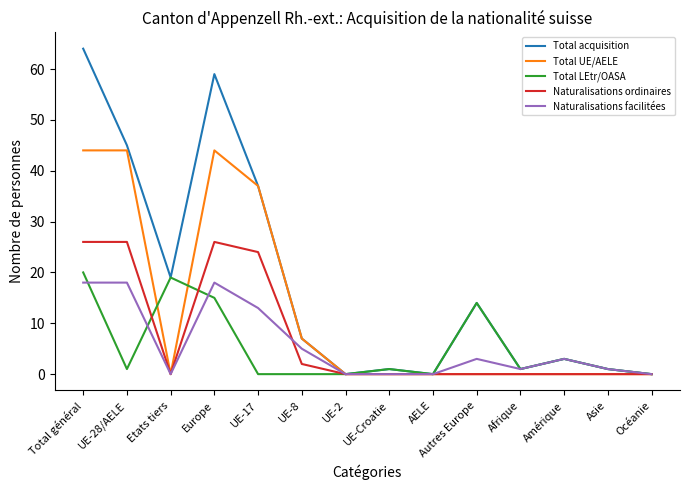

What position from the right is Europe?

11